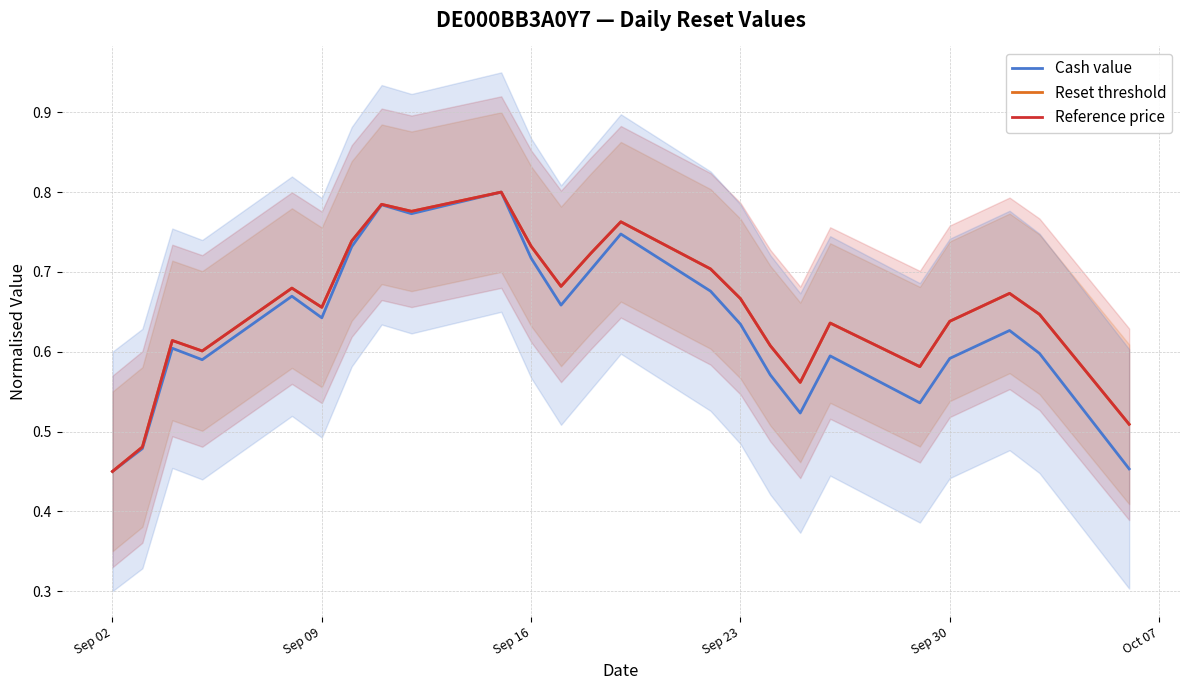

What is the sum of all Reference price values?

16.4